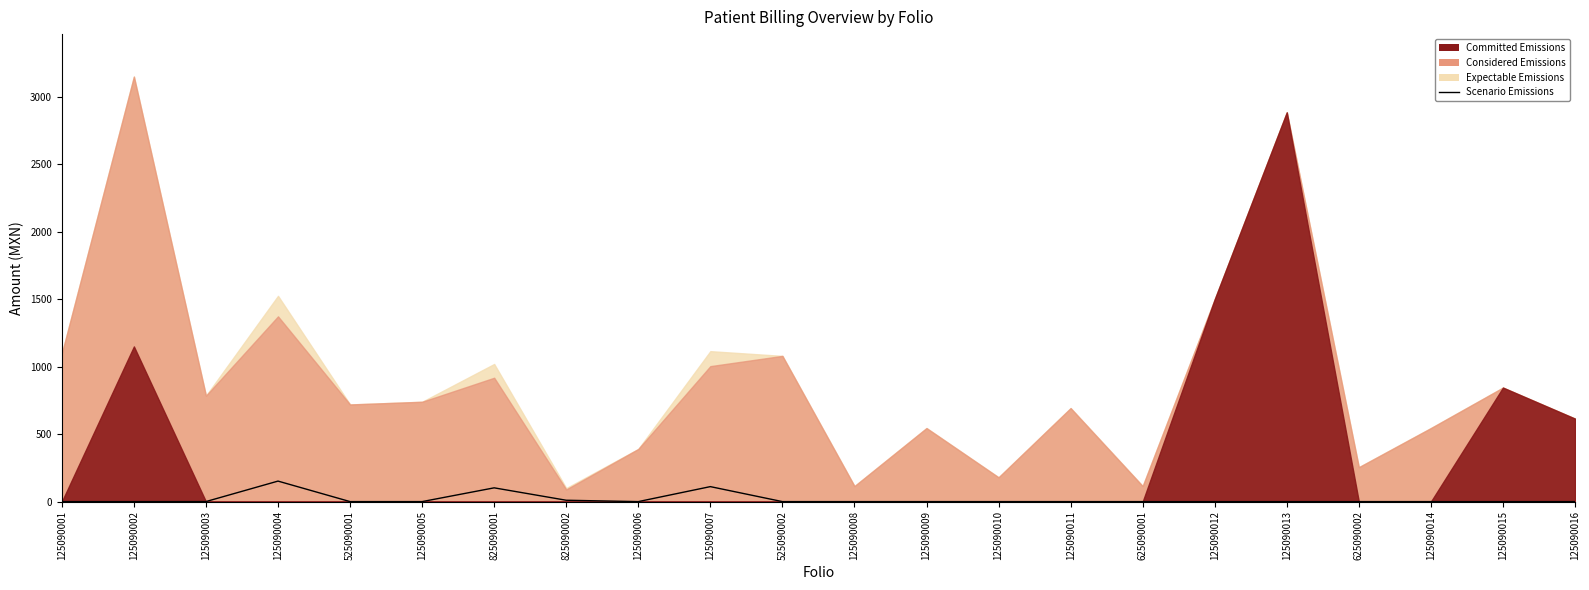

Rank the categories by value from highest to lowest.

125090004, 125090007, 825090001, 825090002, 125090003, 125090001, 125090002, 525090001, 125090005, 125090006, 525090002, 125090008, 125090009, 125090010, 125090011, 625090001, 125090012, 125090013, 625090002, 125090014, 125090015, 125090016